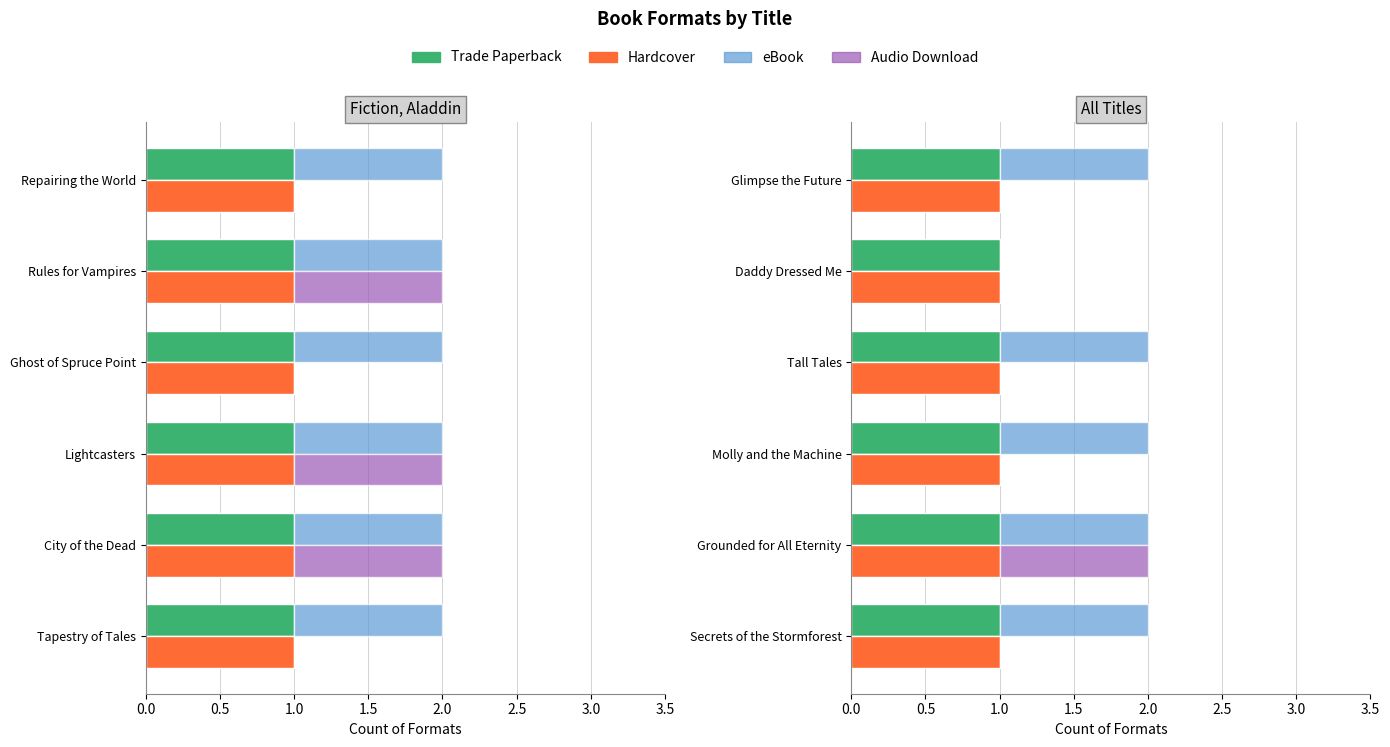

Rank the series at 1.0 from highest to lowest value.

eBook, Hardcover, Trade Paperback, Audio Download